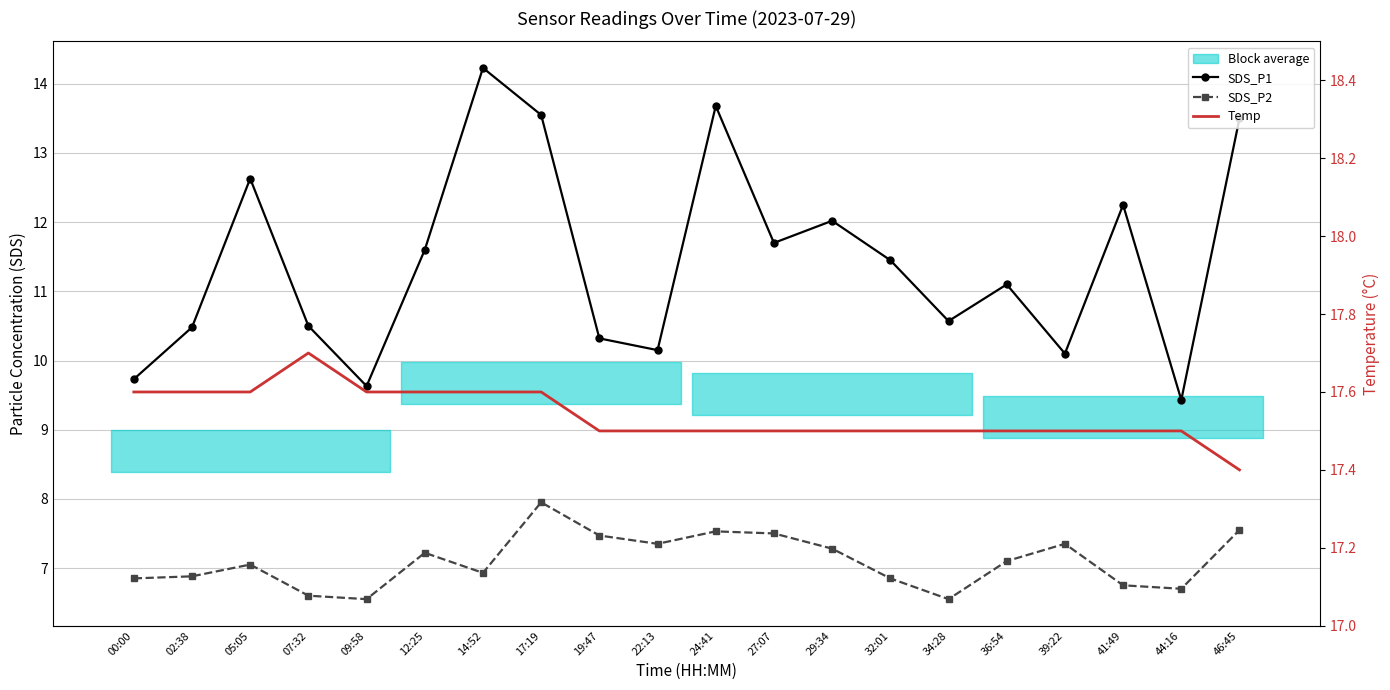

Is it true that Temp equals 27.8 at 22:13?

False